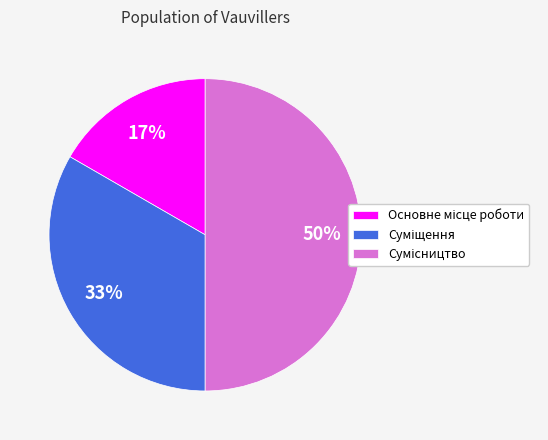

To the nearest percent, what is the average slice percentage?

33%